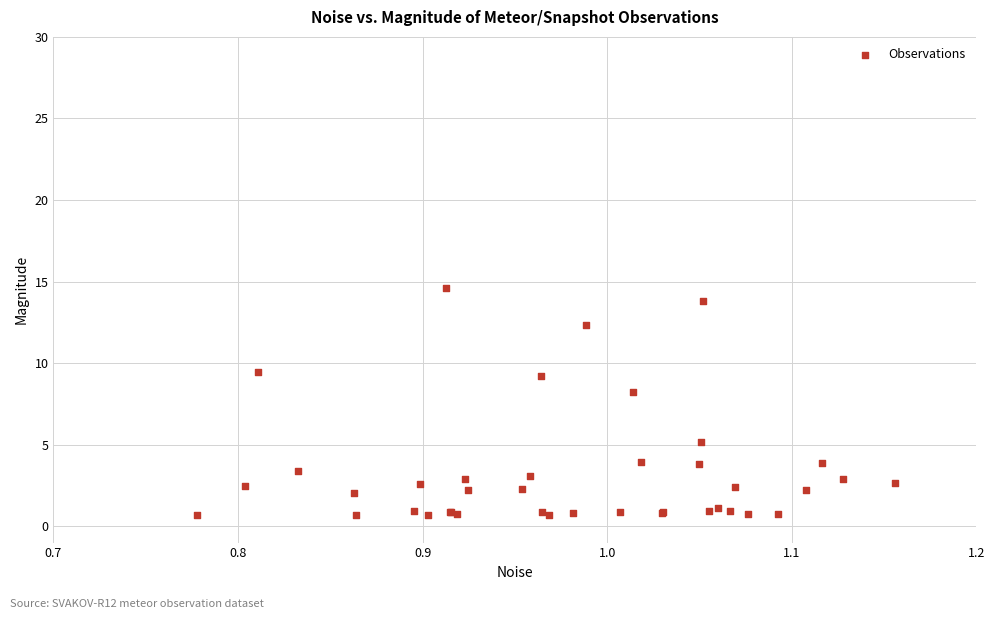

What Y value in the scatter plot is closest to 7?

8.2